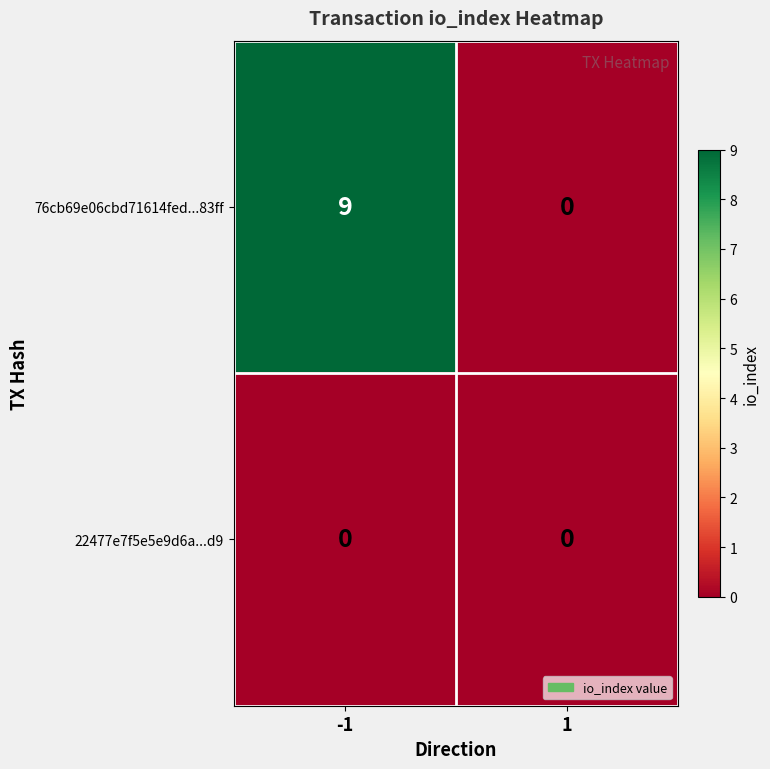

Which series has the largest total across all categories?

76cb69e06cbd71614fed...83ff